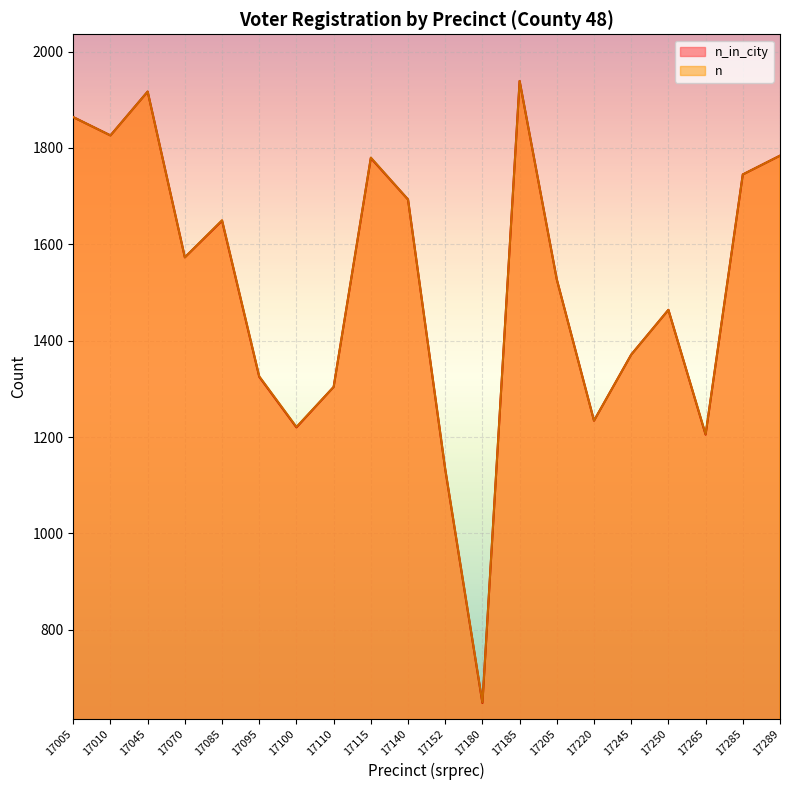

Is it true that n_in_city equals 766 at 17285?

False